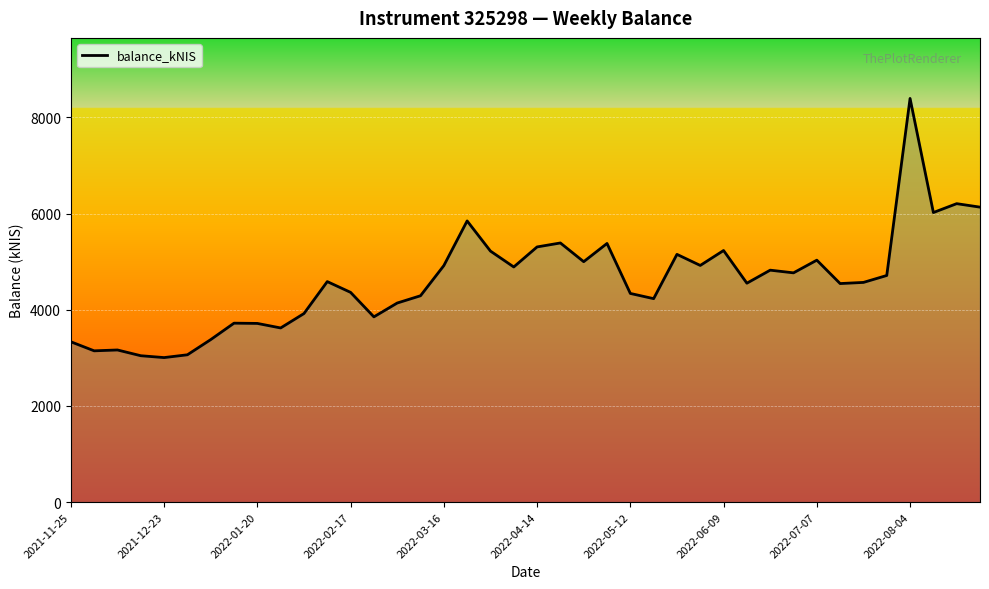

What is the greatest value displayed?

8395.0